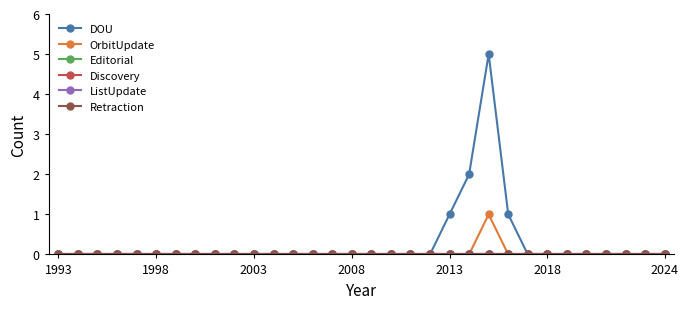

Is this an area chart (filled region under the line)?

No